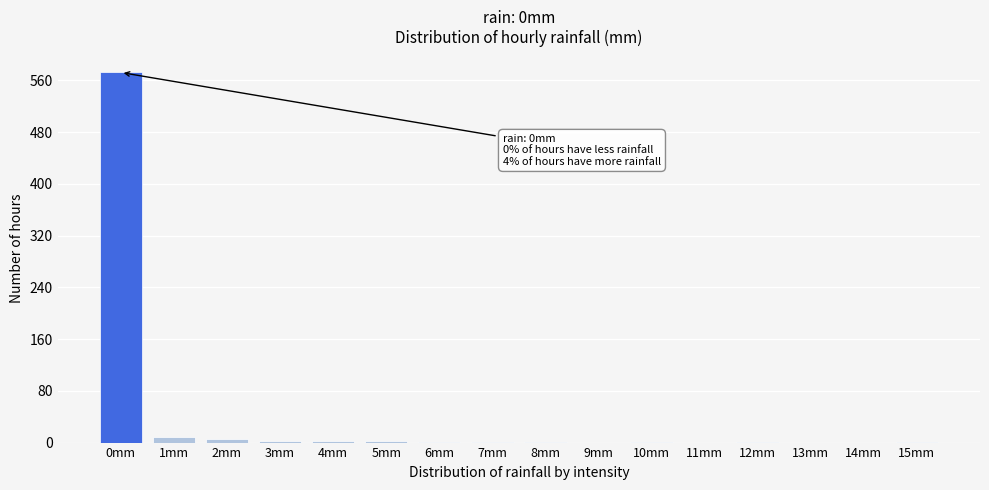

What is the sum of all values?

598